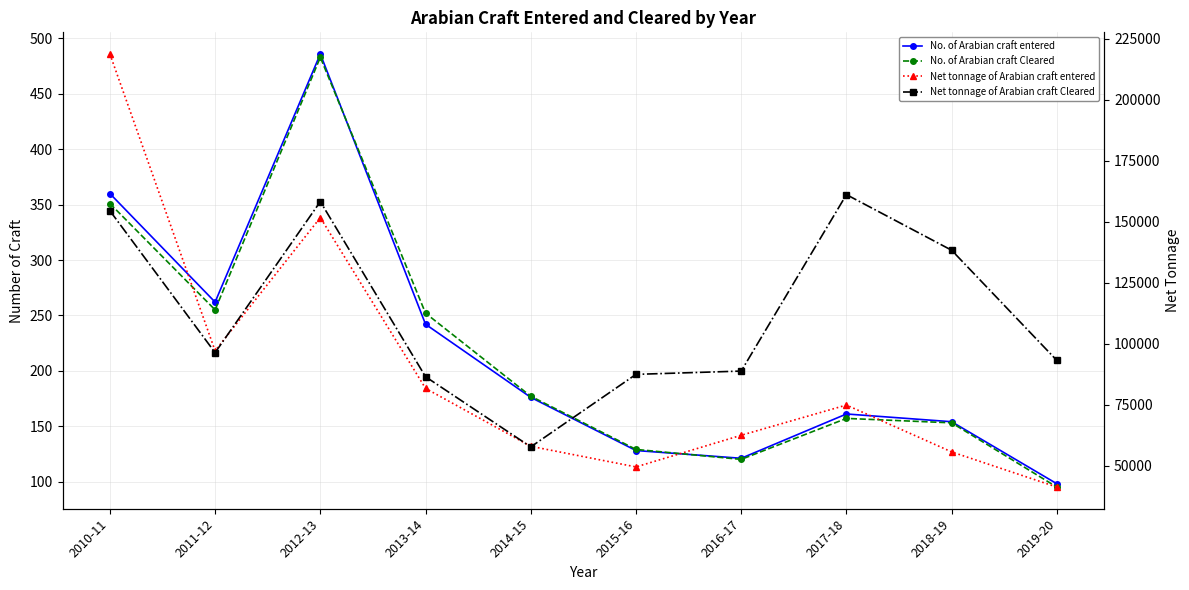

What is the difference between the maximum and minimum values in the Net tonnage of Arabian craft entered series?

177457